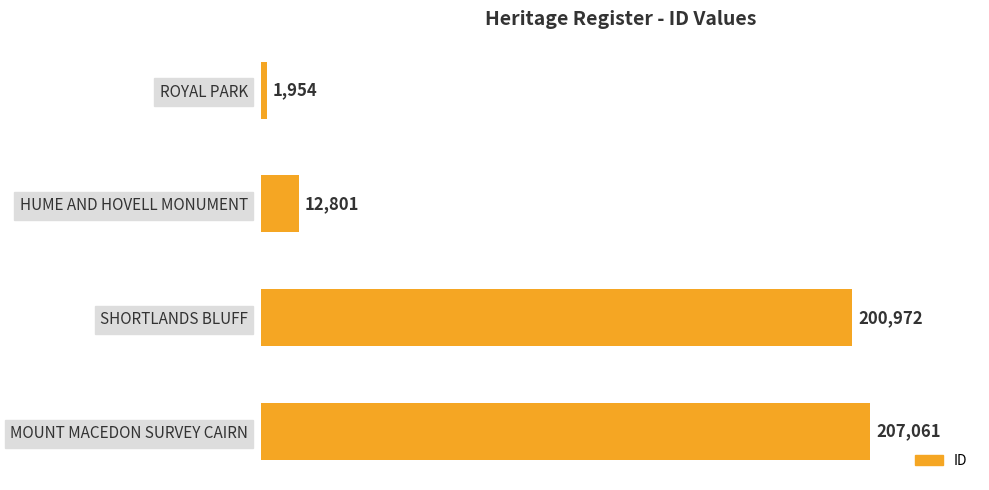

List the labels in order of value, largest first.

MOUNT MACEDON SURVEY CAIRN, SHORTLANDS BLUFF, HUME AND HOVELL MONUMENT, ROYAL PARK